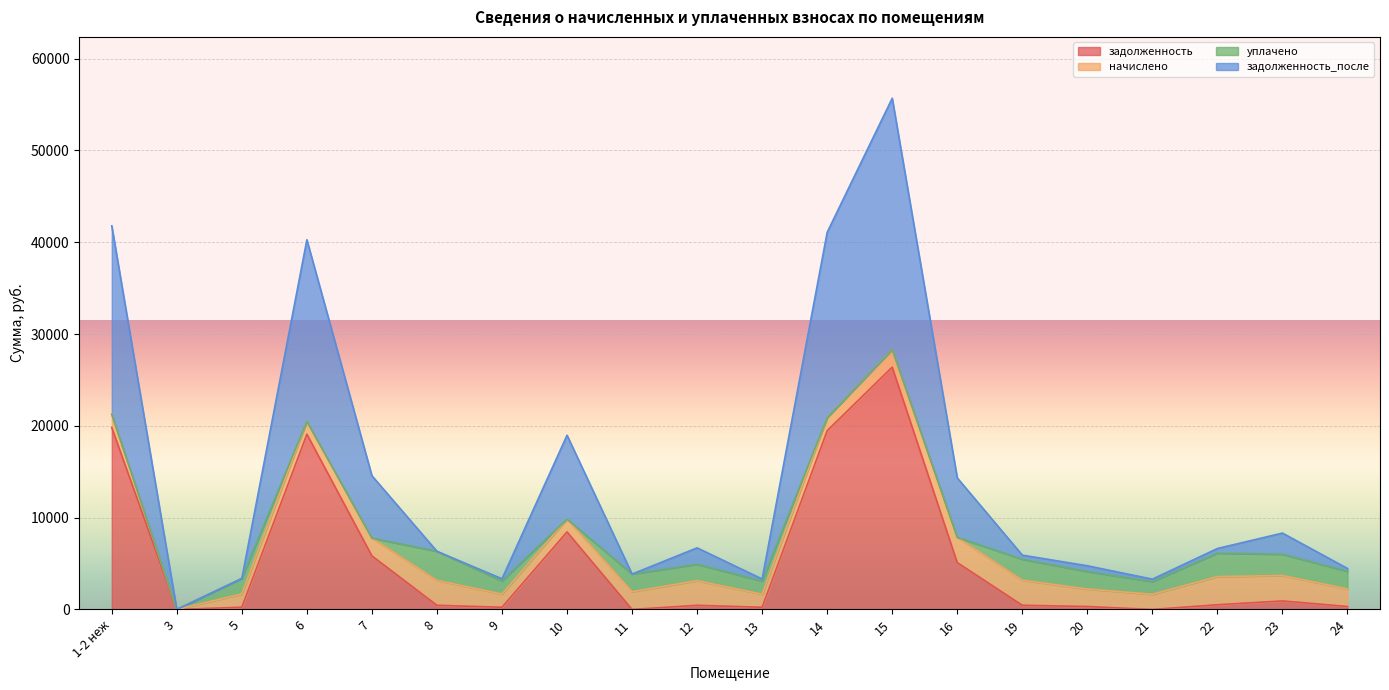

Is the value of задолженность at 3 greater than the value of задолженность_после at 13?

No